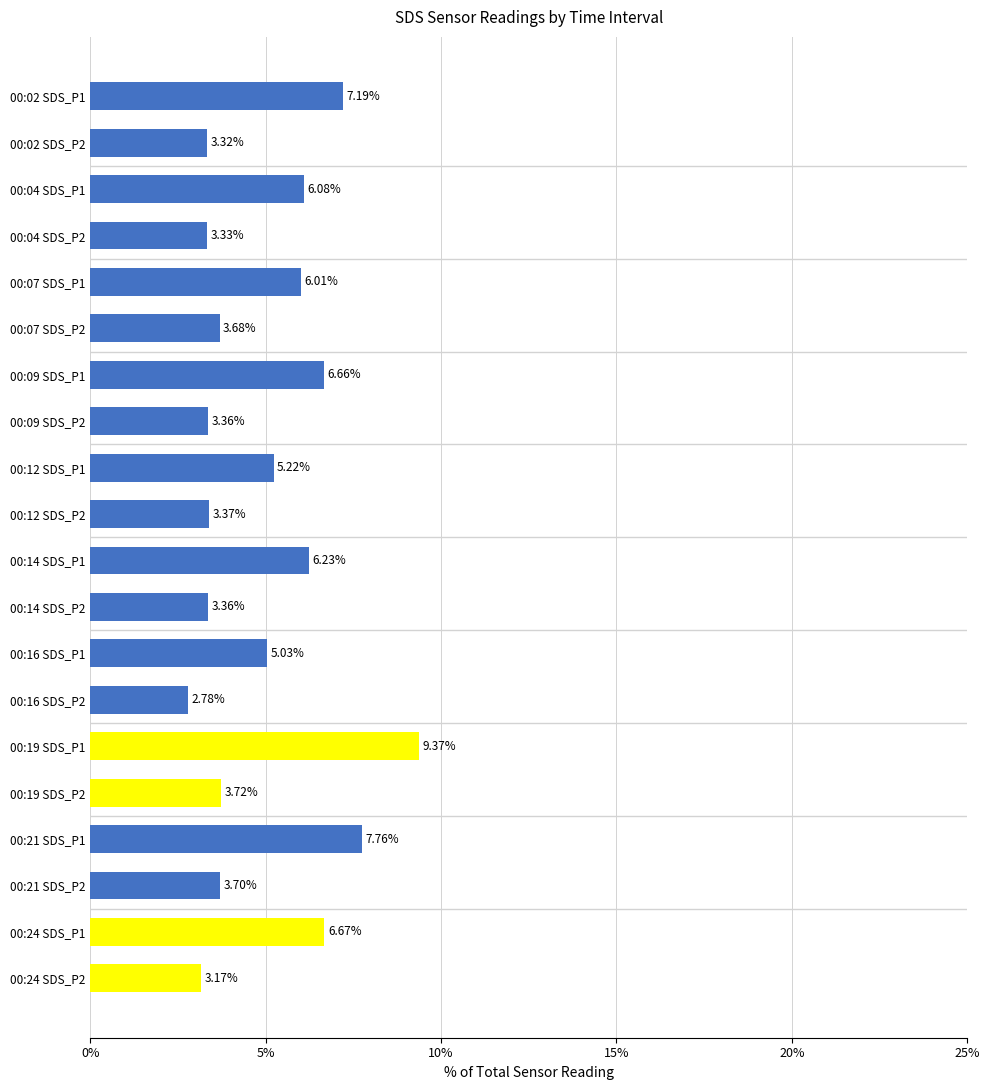

Count the number of categories in the chart.

20